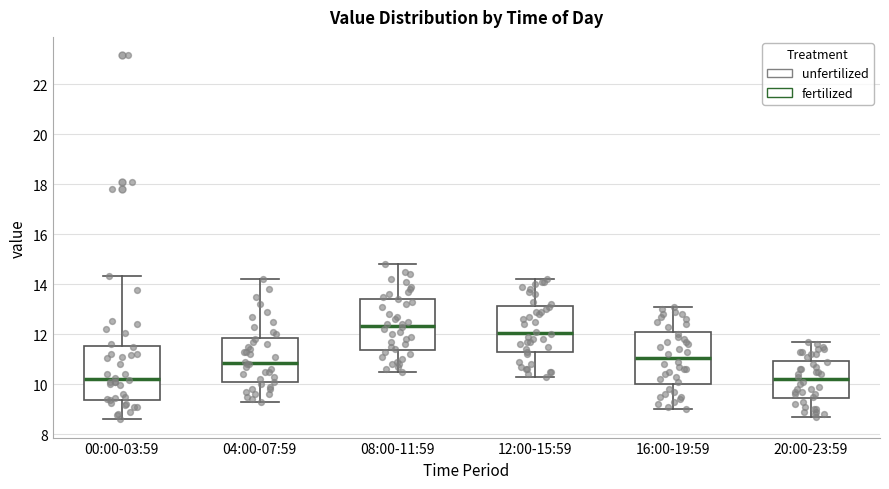

Reading left to right, transcribe this box plot: for each box, give where its median line is, the range the box spans, and where its two whiskers end, as read against the y-axis. The values are not printed on the chart, so give them approximately, as read against the axis.

00:00-03:59: median 10.2, box 9.4 to 11.6, whiskers 8.6 to 14.4
04:00-07:59: median 10.8, box 10.0 to 11.8, whiskers 9.4 to 14.2
08:00-11:59: median 12.4, box 11.4 to 13.4, whiskers 10.6 to 14.8
12:00-15:59: median 12.0, box 11.2 to 13.2, whiskers 10.4 to 14.2
16:00-19:59: median 11.0, box 10.0 to 12.0, whiskers 9.0 to 13.2
20:00-23:59: median 10.2, box 9.4 to 11.0, whiskers 8.8 to 11.8